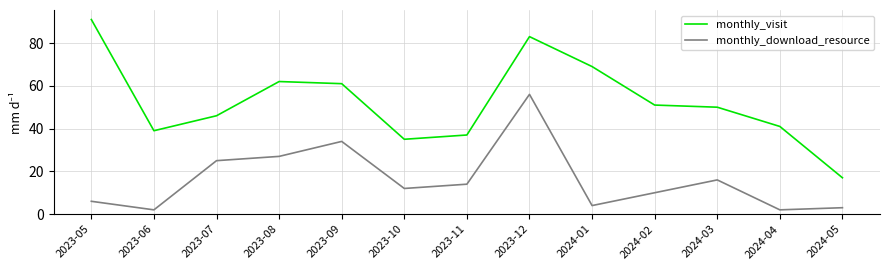

At which category is the sum across all series the highest?

2023-12